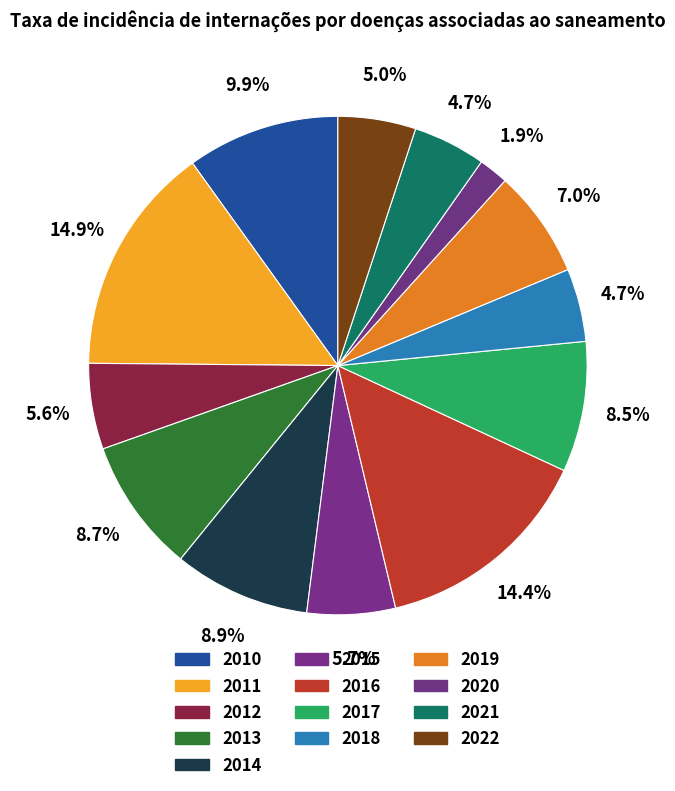

How many segments does this pie chart have?

13